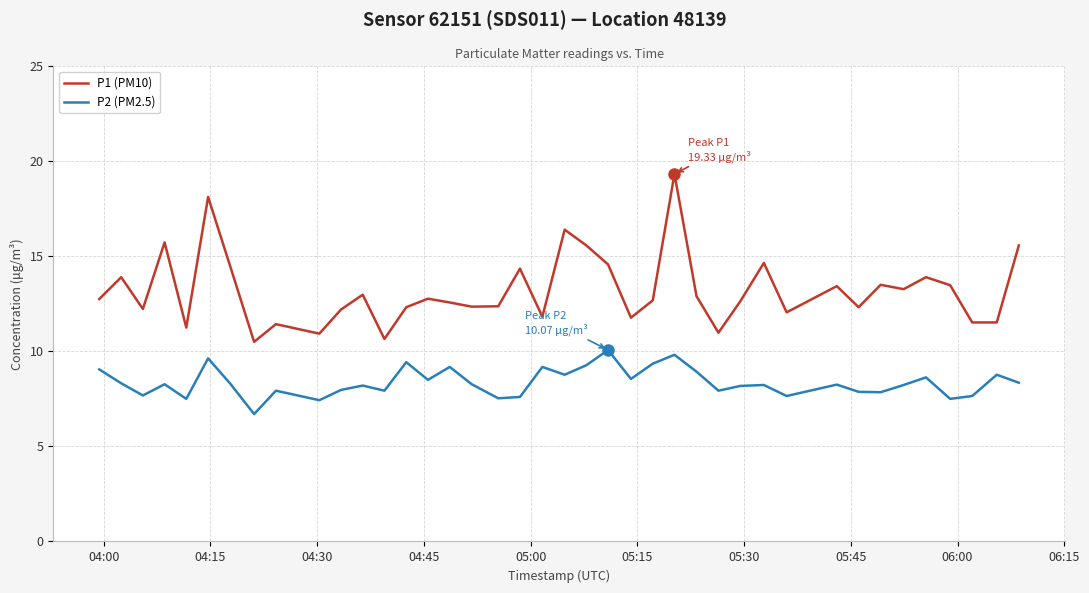

Which series has the largest total across all categories?

P1 (PM10)